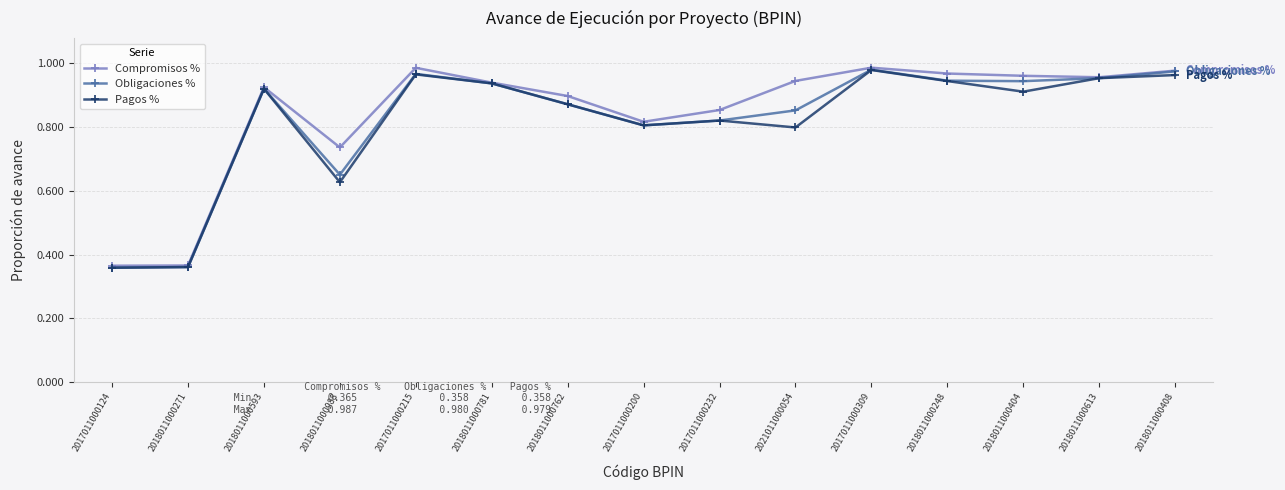

What is the total value across all series at 2018011000404?

2.8